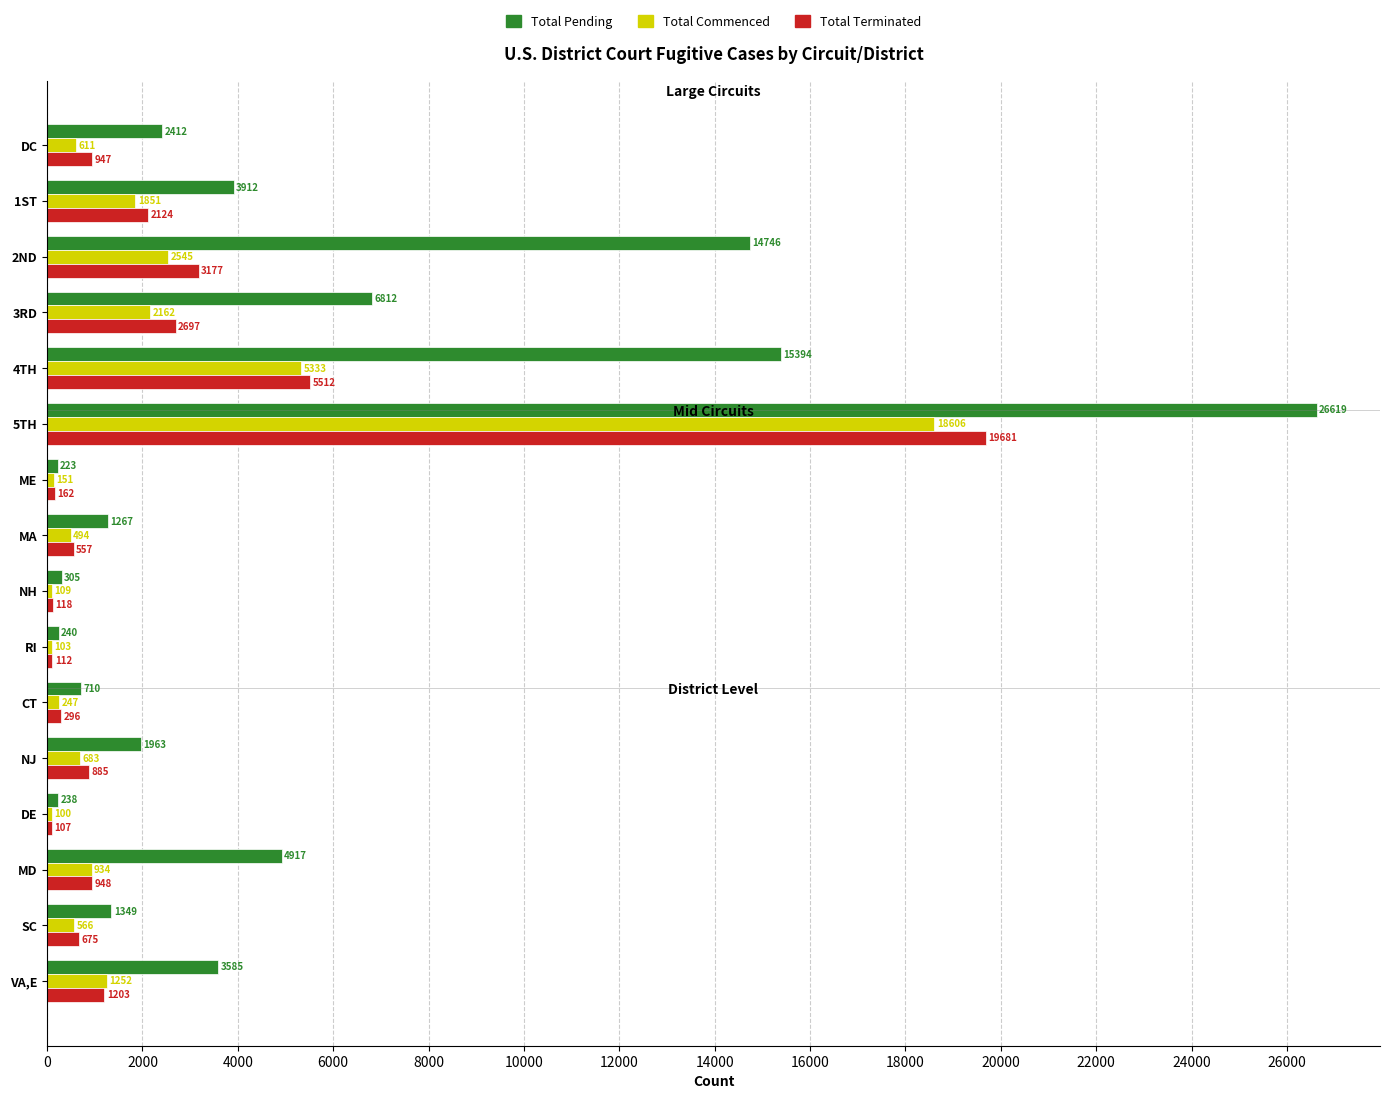

What is the maximum value shown in the chart?

26619